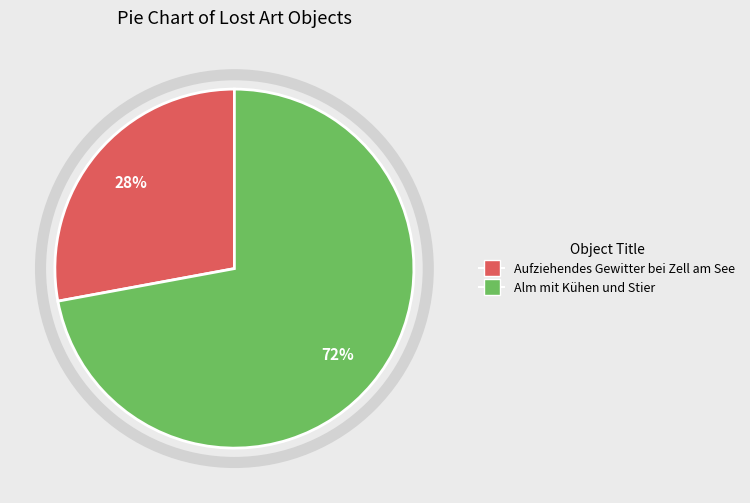

What is the majority slice?

Alm mit Kühen und Stier